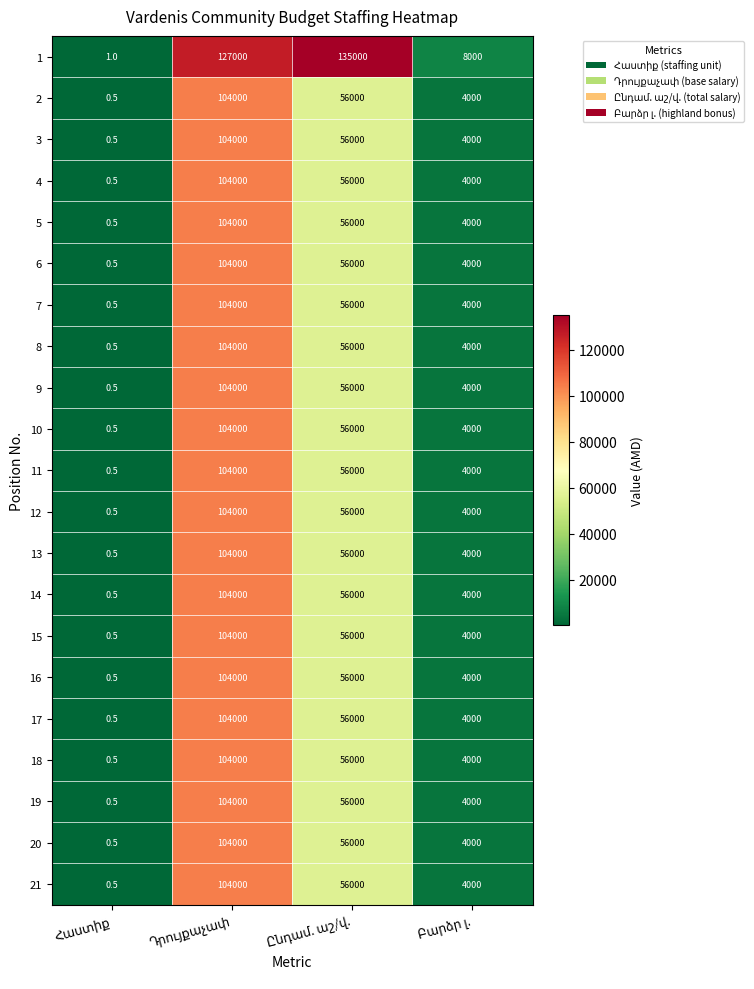

What is the minimum value for 1?

1.0